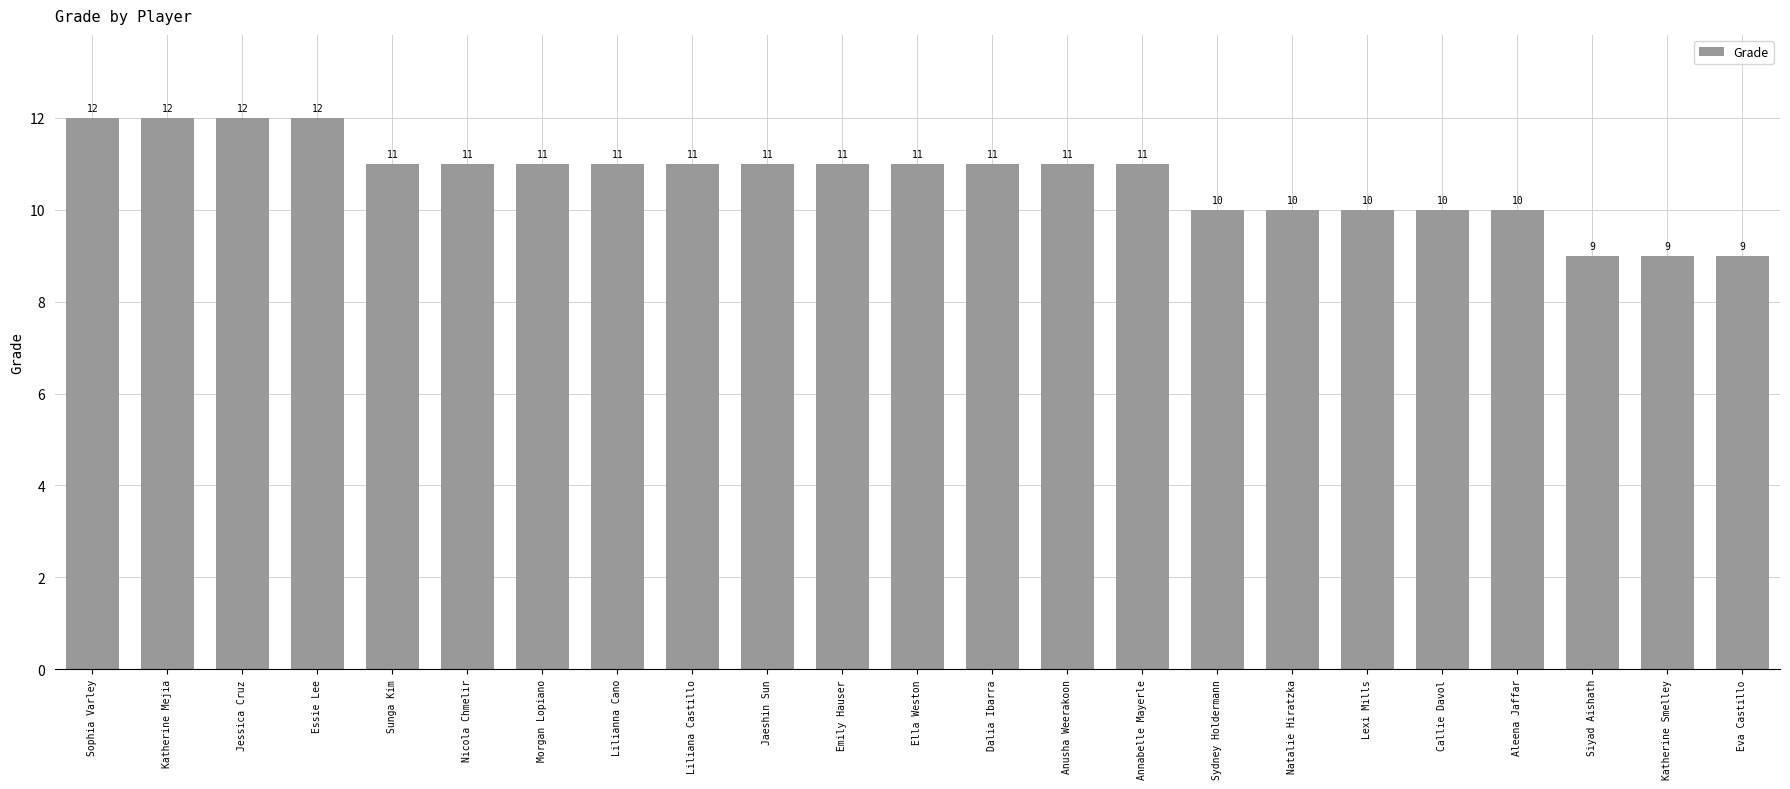

Where does the data first go above 11?

Sophia Varley